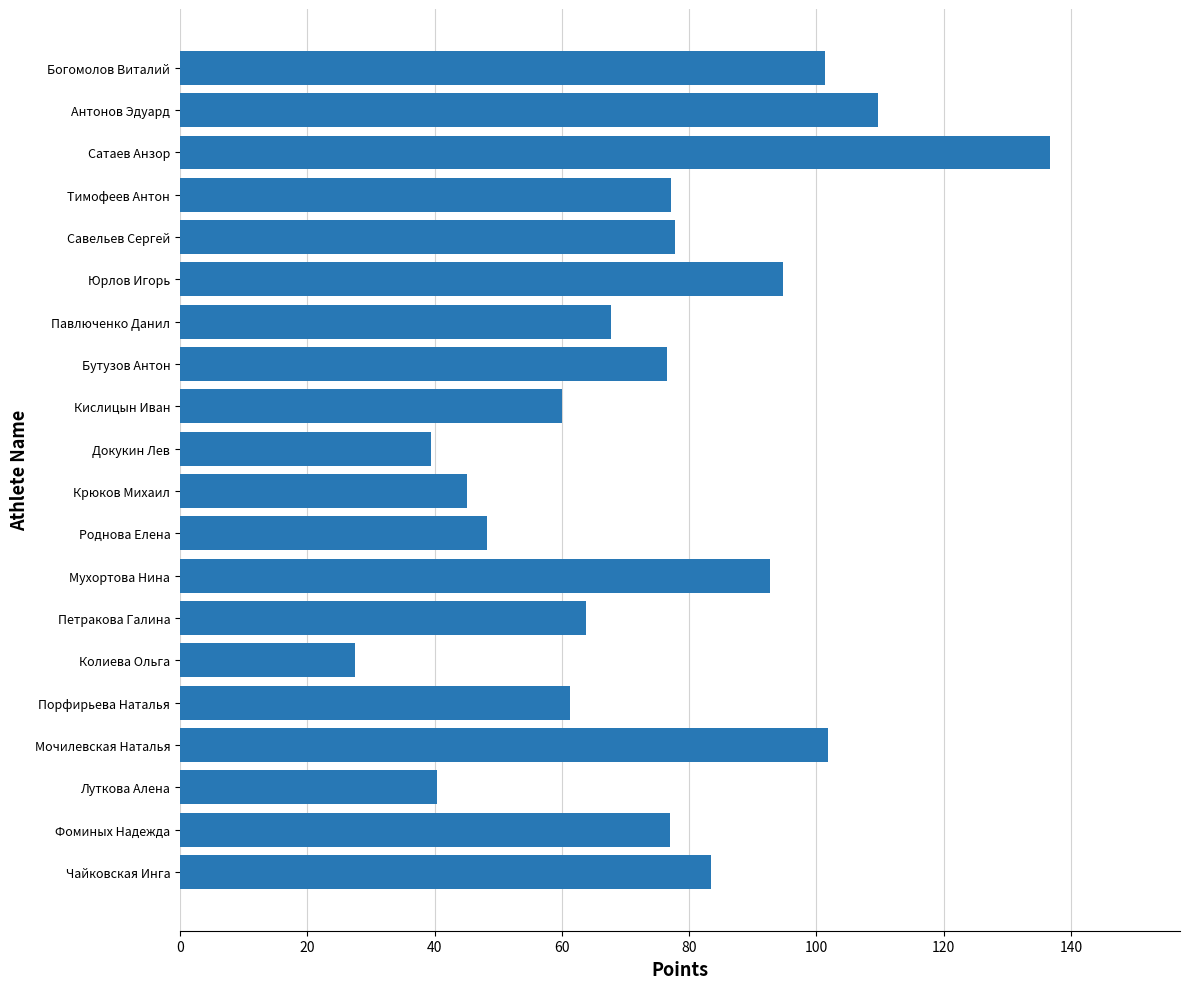

What is the sum of all values?

1482.5